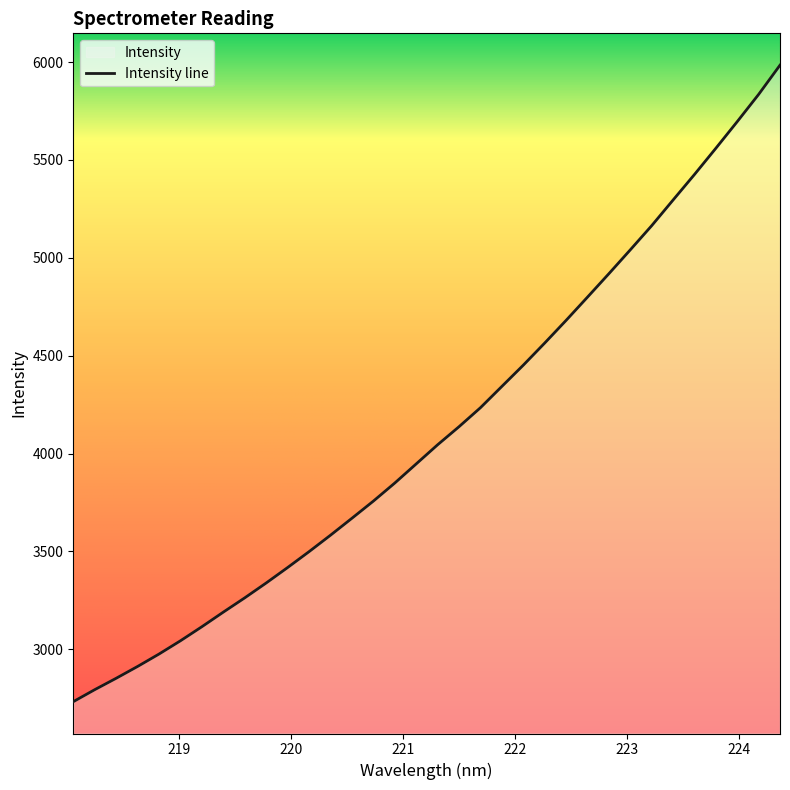

How many data points are above 4044?

17